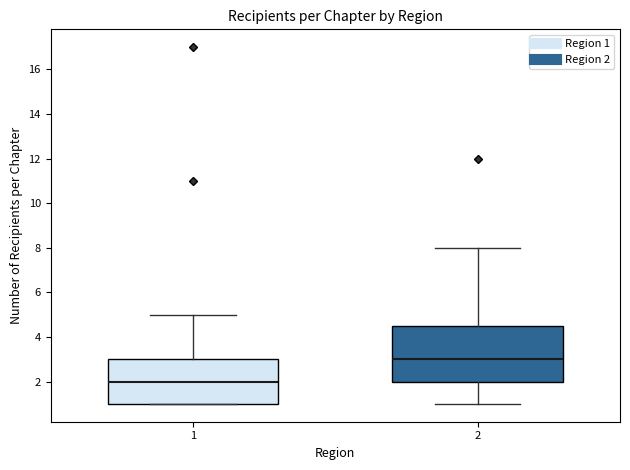

Reading left to right, read every box against the y-axis: the position of its median line, the range the box covers, and the ends of its whiskers. The values are not printed on the chart, so give them approximately, as read against the axis.

1: median 2.0, box 1.0 to 3.0, whiskers 1.0 to 5.0
2: median 3.0, box 2.0 to 4.6, whiskers 1.0 to 8.0